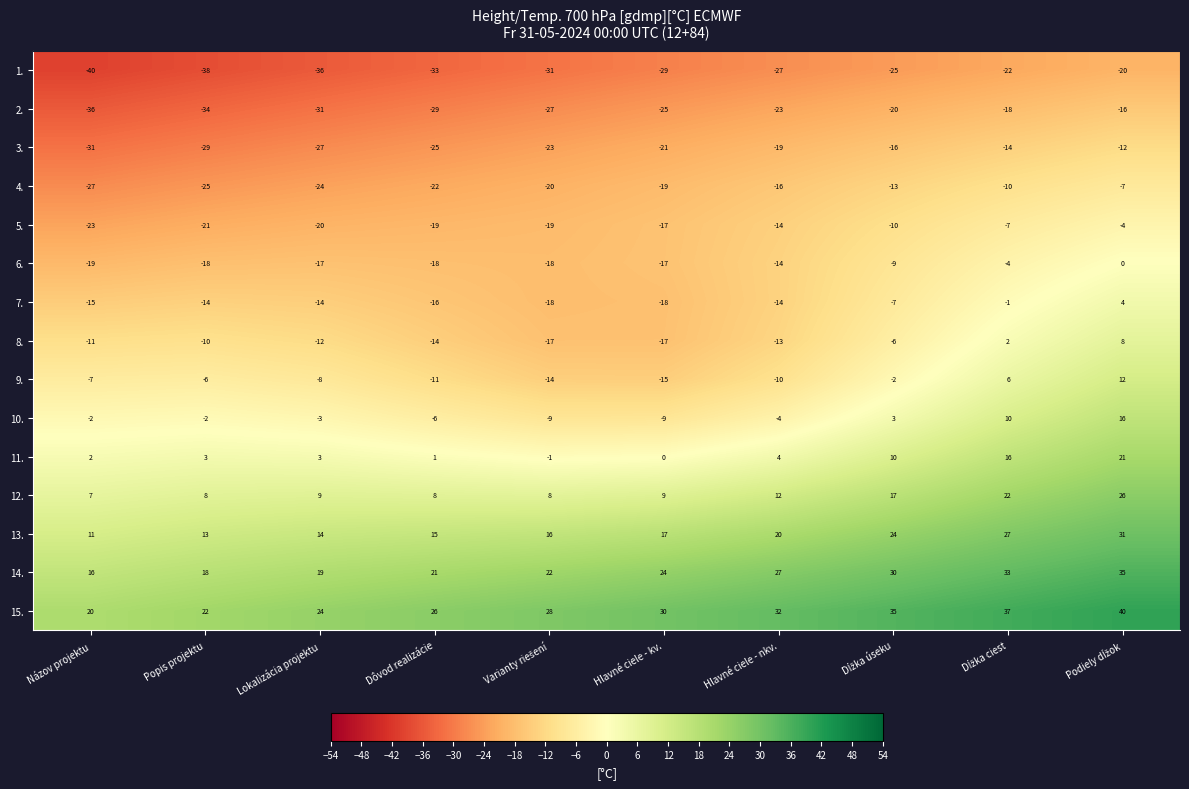

What is the difference between the maximum and minimum values in the 3. series?

19